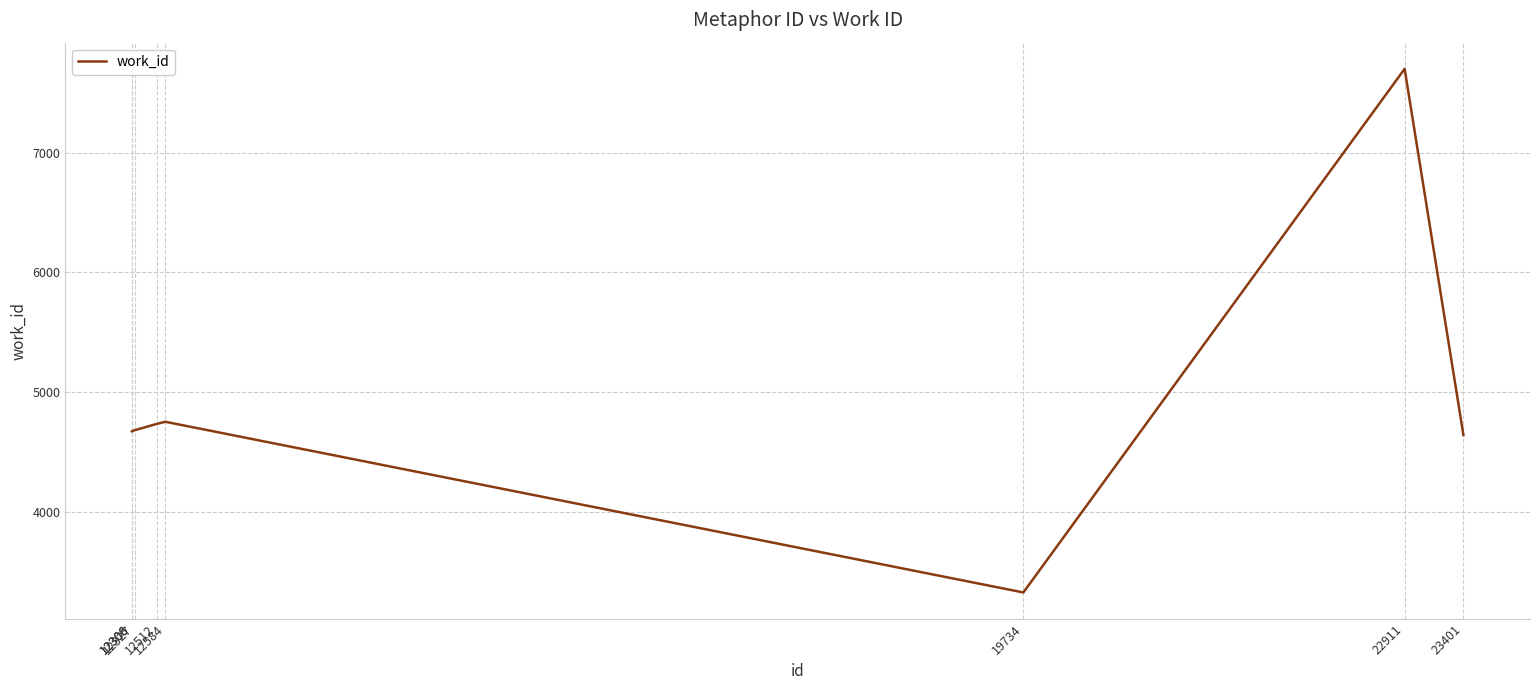

What is the greatest value displayed?

7698